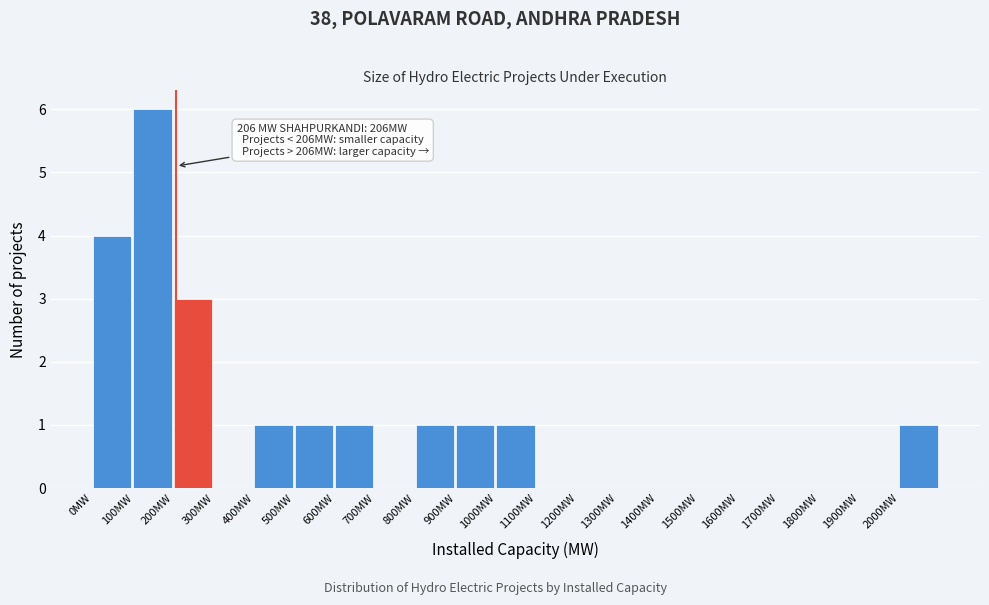

Which range on the x-axis has the tallest bar?

100 to 200